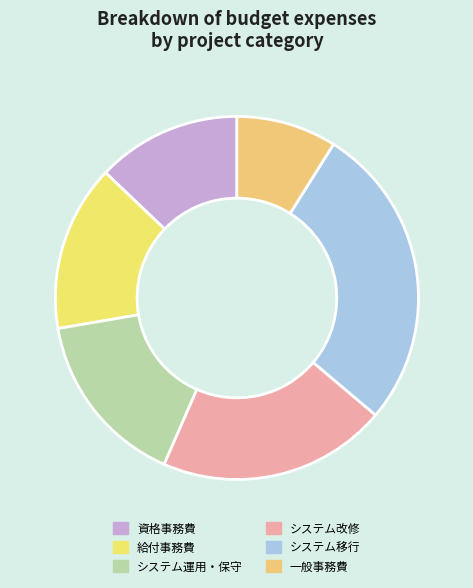

Is it true that 資格事務費 is 13% of the pie?

True